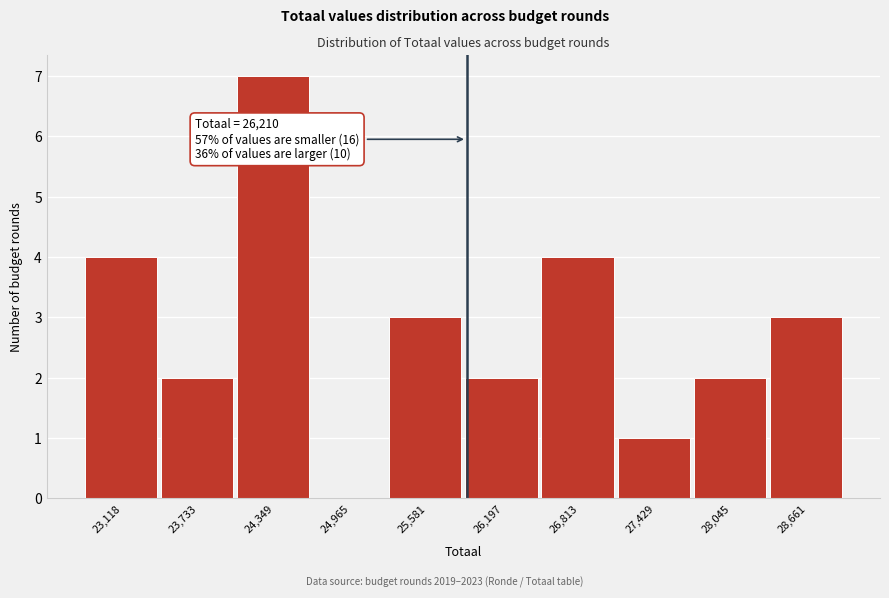

Reading left to right, extract all data points from this chart.

23,118=4	23,733=2	24,349=7	24,965=0	25,581=3	26,197=2	26,813=4	27,429=1	28,045=2	28,661=3